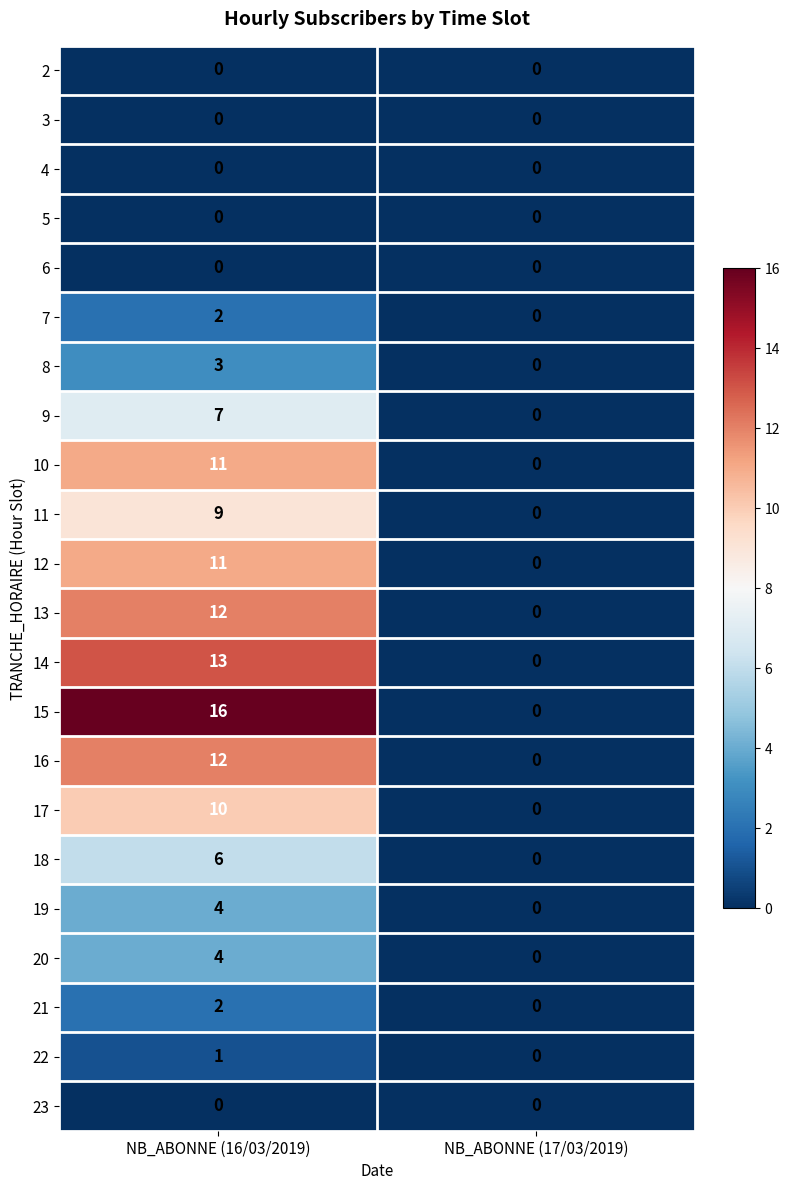

At which label does 10 reach its minimum?

NB_ABONNE (17/03/2019)